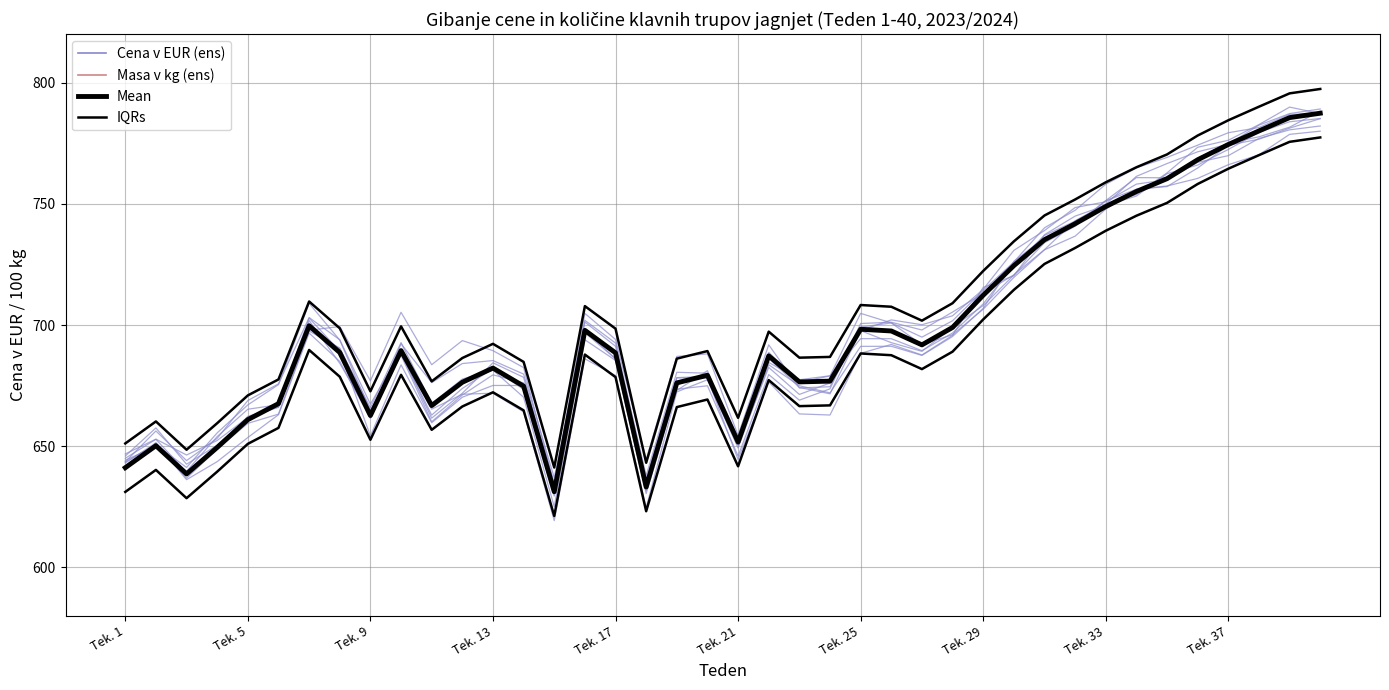

What position from the right is Tek. 33?

8